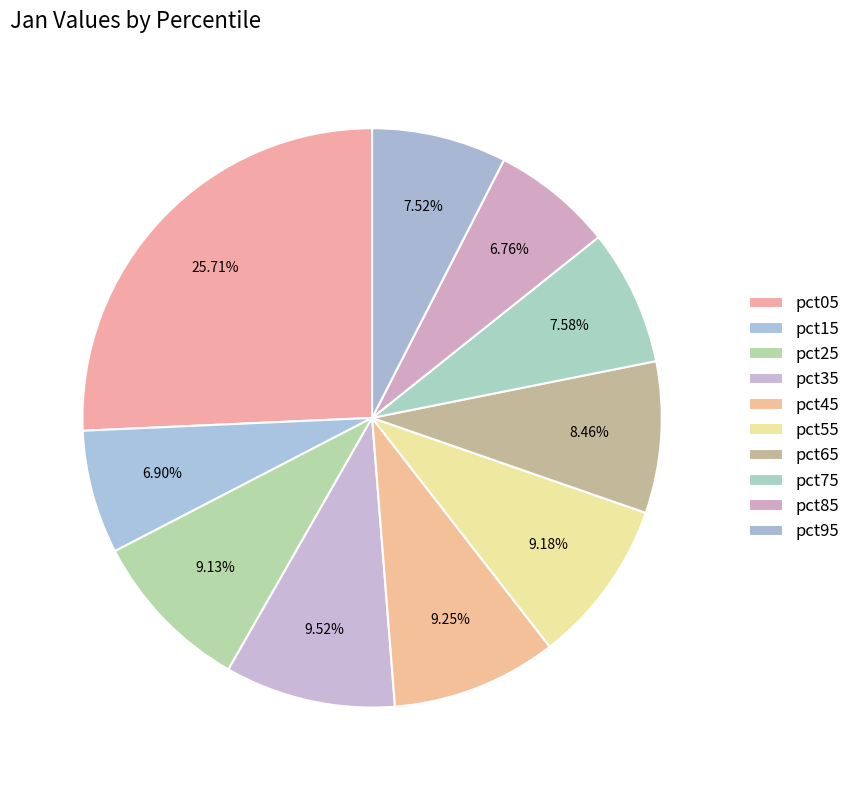

True or false: pct15 accounts for 22% of the total.

False